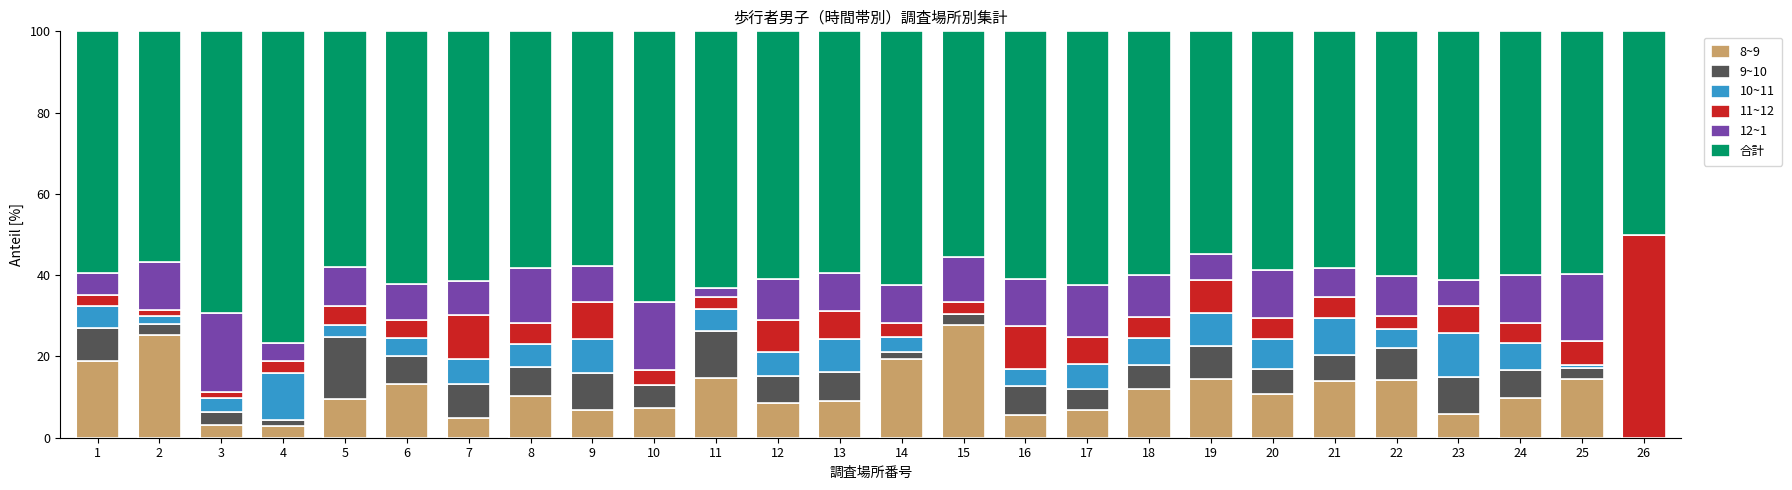

What are all the series names shown in the legend?

8~9, 9~10, 10~11, 11~12, 12~1, 合計